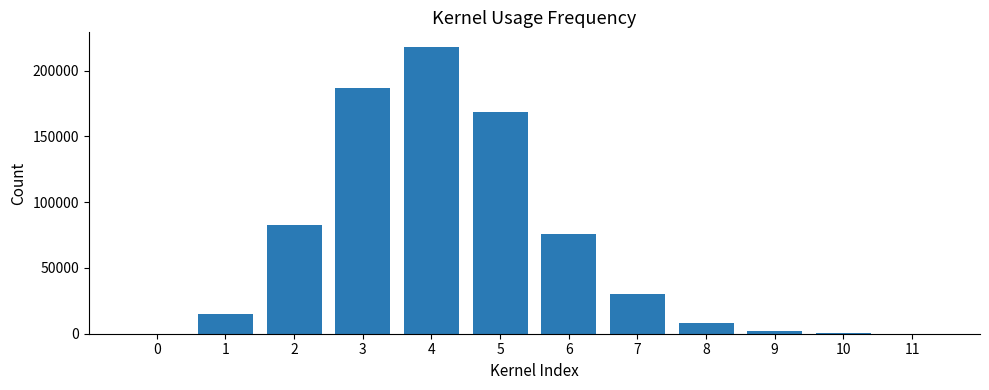

Is it true that the value at 2 is 138112?

False